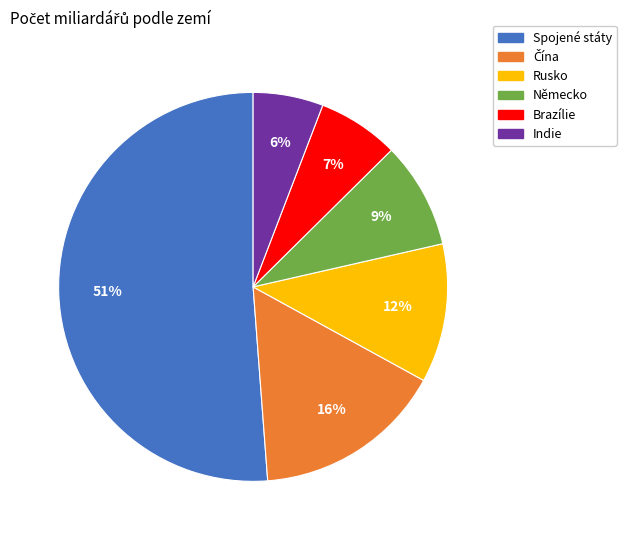

Which category has the biggest portion of the pie?

Spojené státy